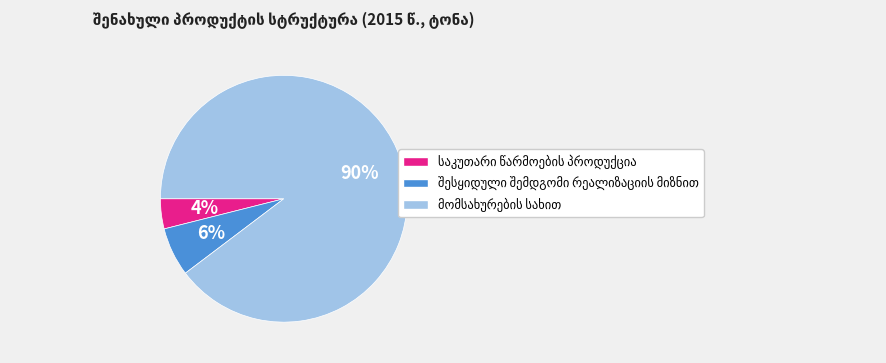

Is there any slice that represents more than half of the pie?

Yes